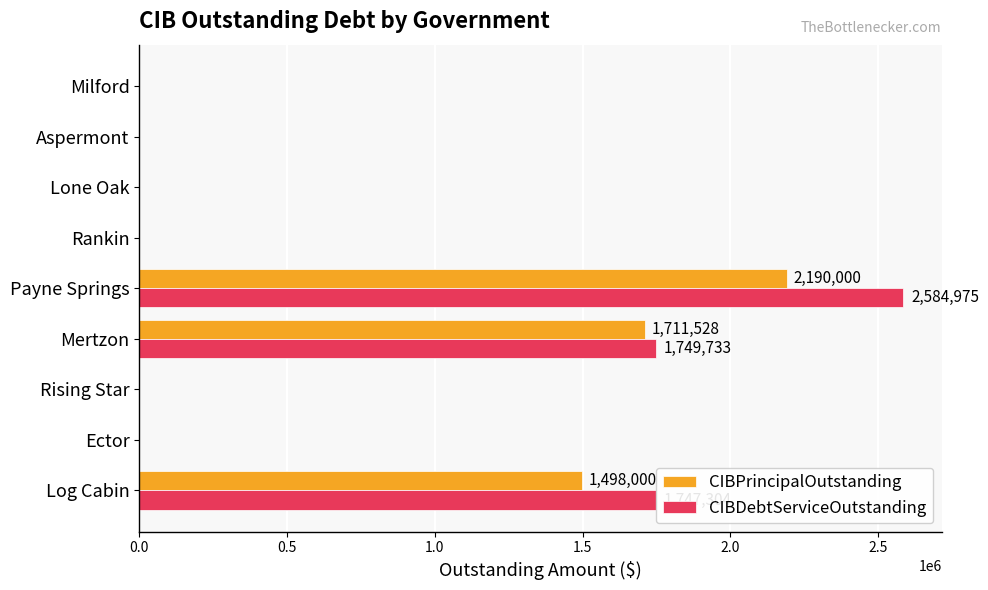

What is the total value across all series at Mertzon?

3461261.3